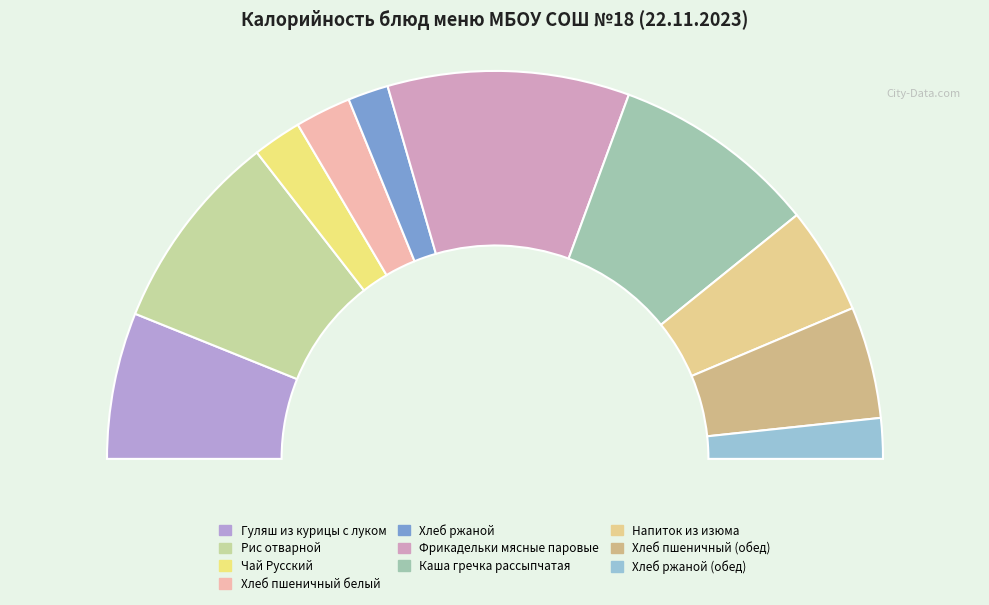

How many segments does this pie chart have?

10